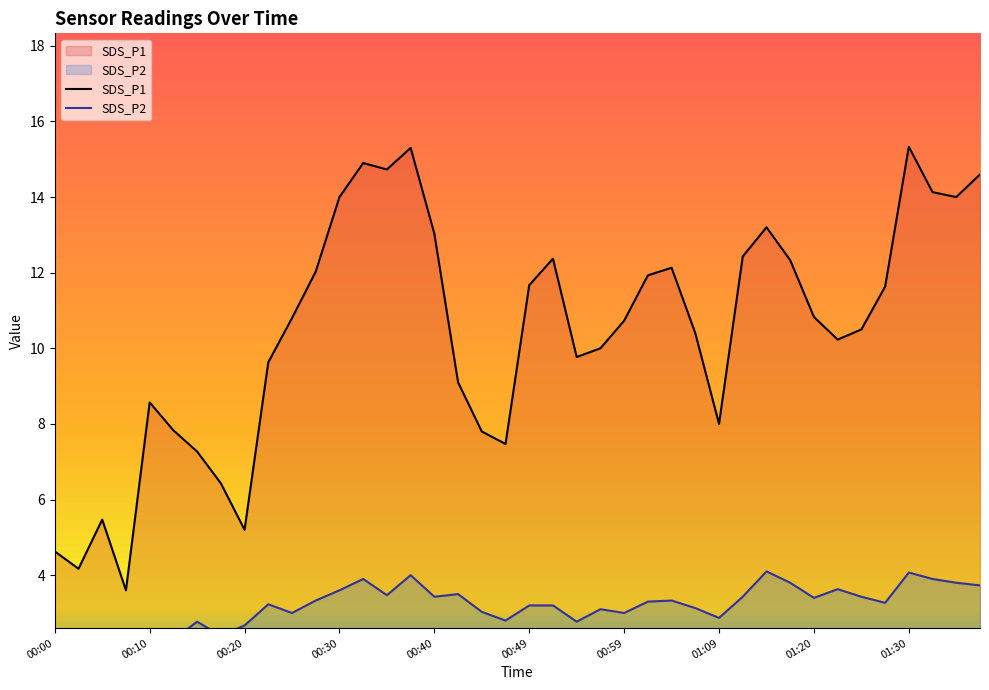

Does the chart have visible grid lines?

No